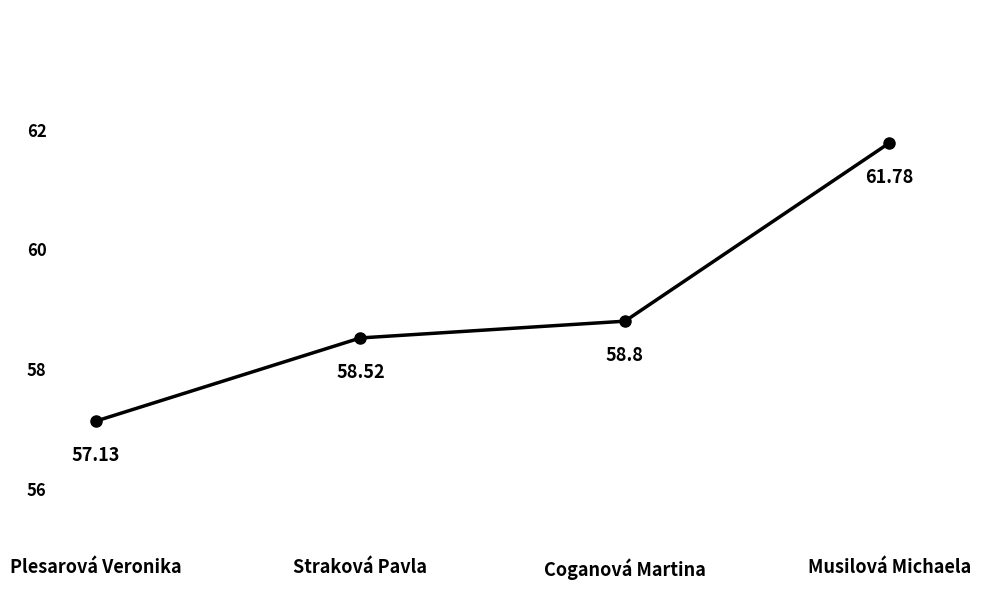

Reading left to right, extract all data points from this chart.

57.1	58.5	58.8	61.8